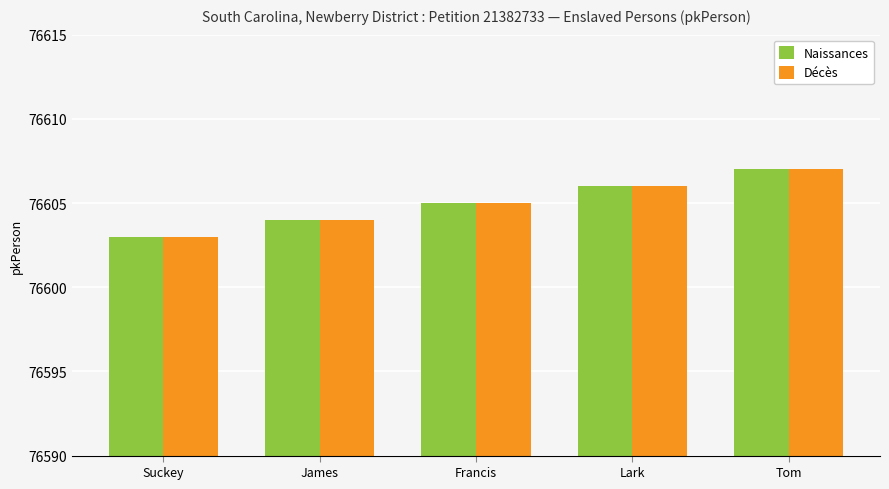

What is the sum of all Décès values?

383025